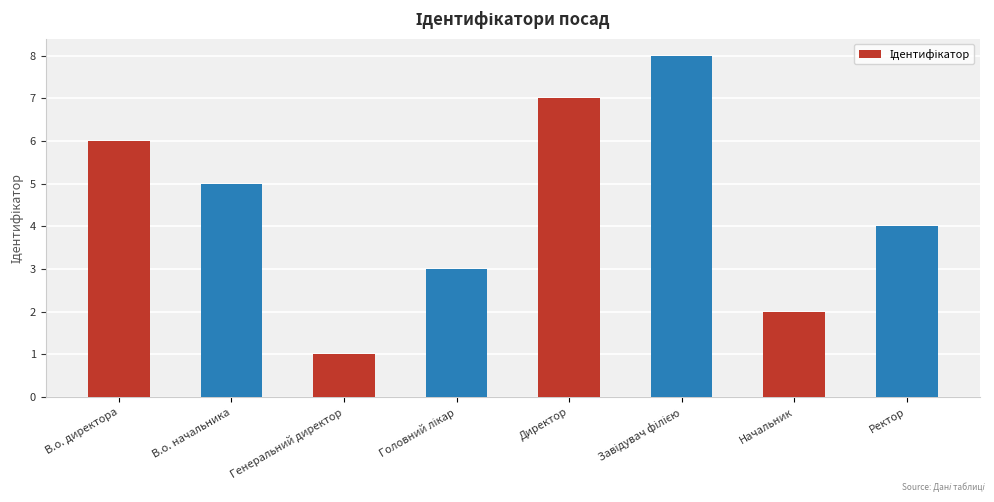

What is the change in value from В.о. начальника to Директор?

+2